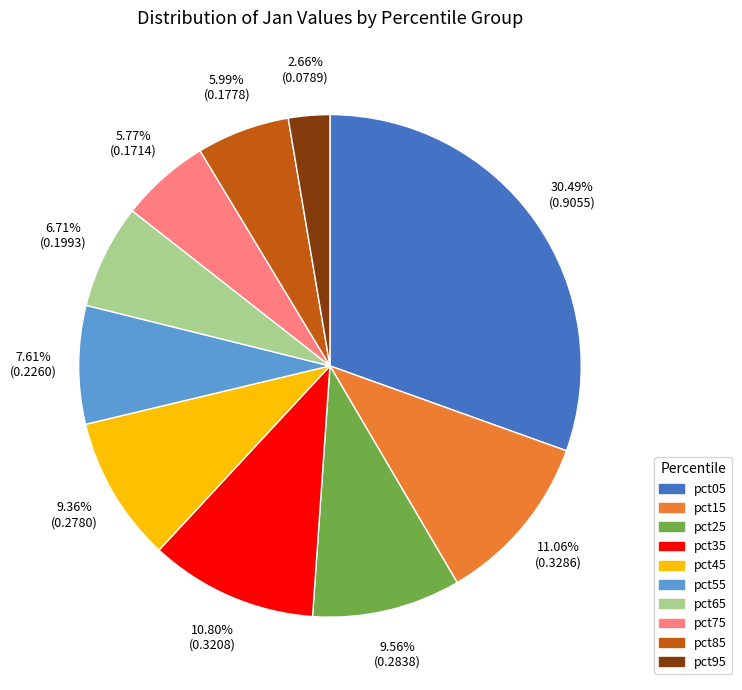

What is the largest slice in the pie chart?

pct05